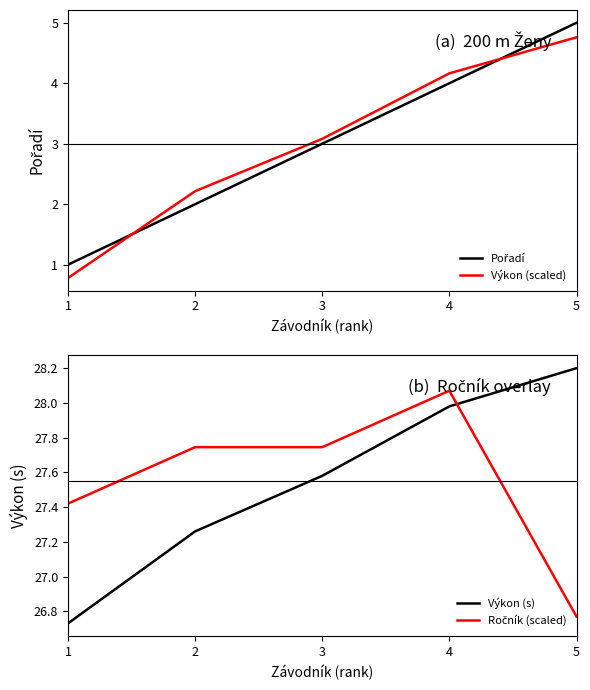

How many lines are shown in the chart?

4